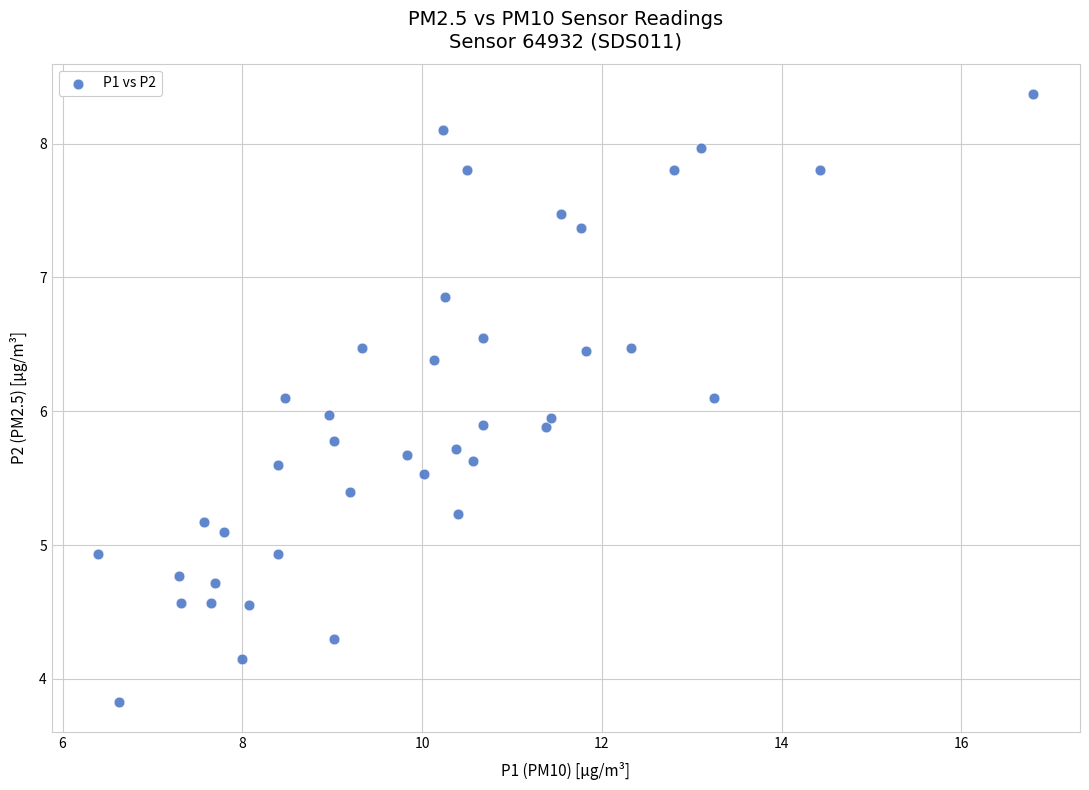

What is the range of X values (max minus min)?

10.4